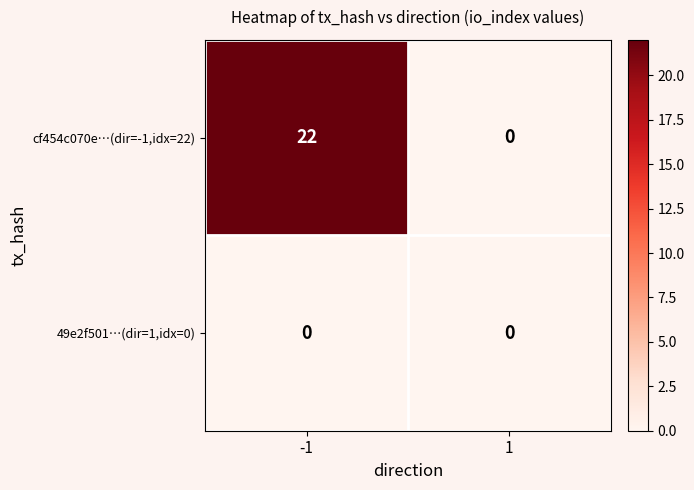

What is the approximate value of cf454c070e…(dir=-1,idx=22) at -1?

22